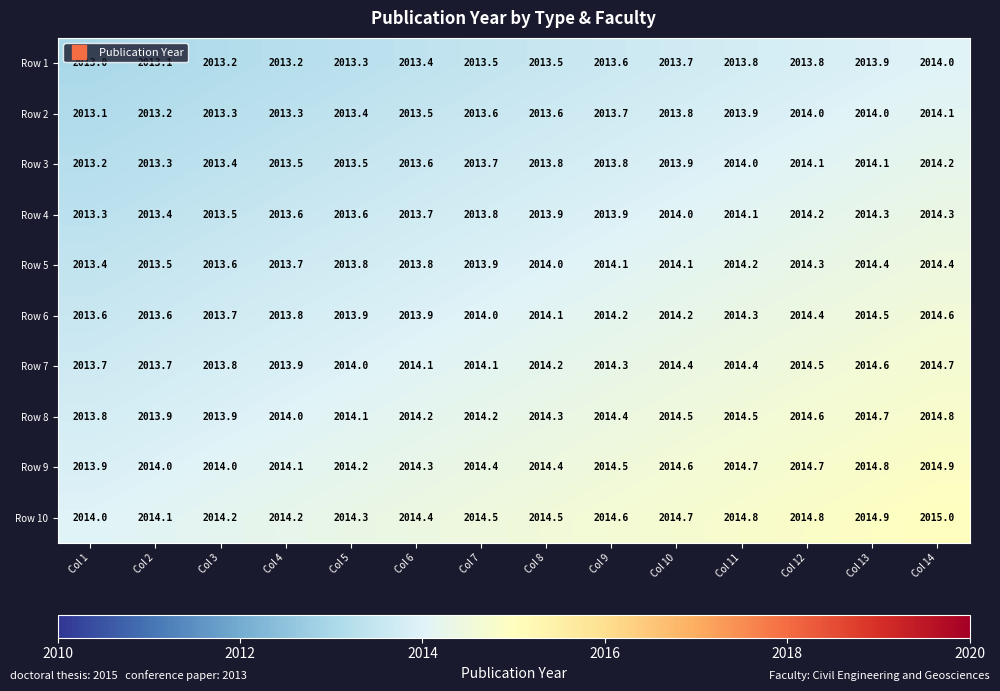

What is the difference between the Row 1 values at Col 13 and Col 8?

0.4